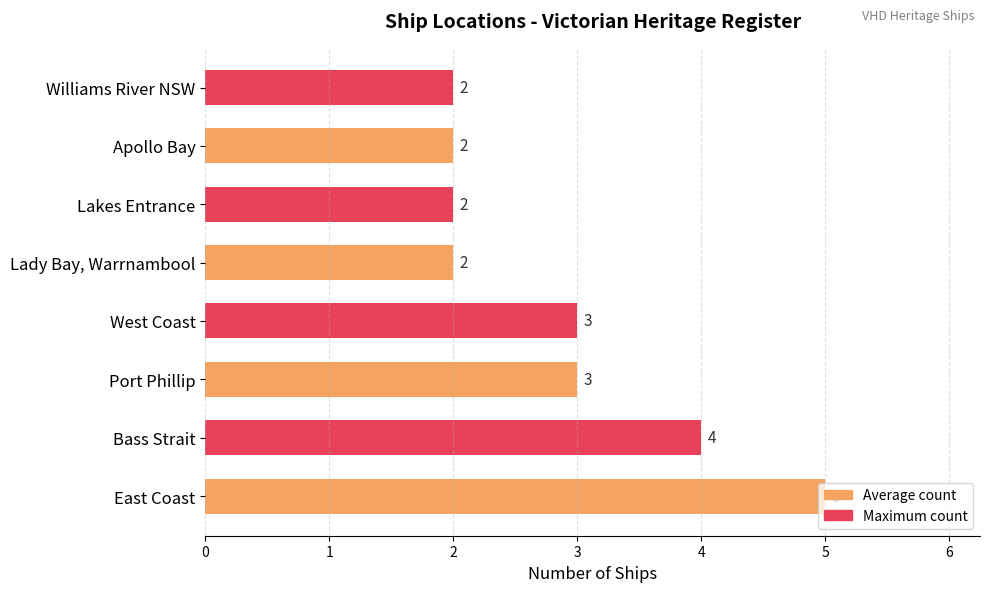

Are the bars grouped side by side (vs. stacked)?

No